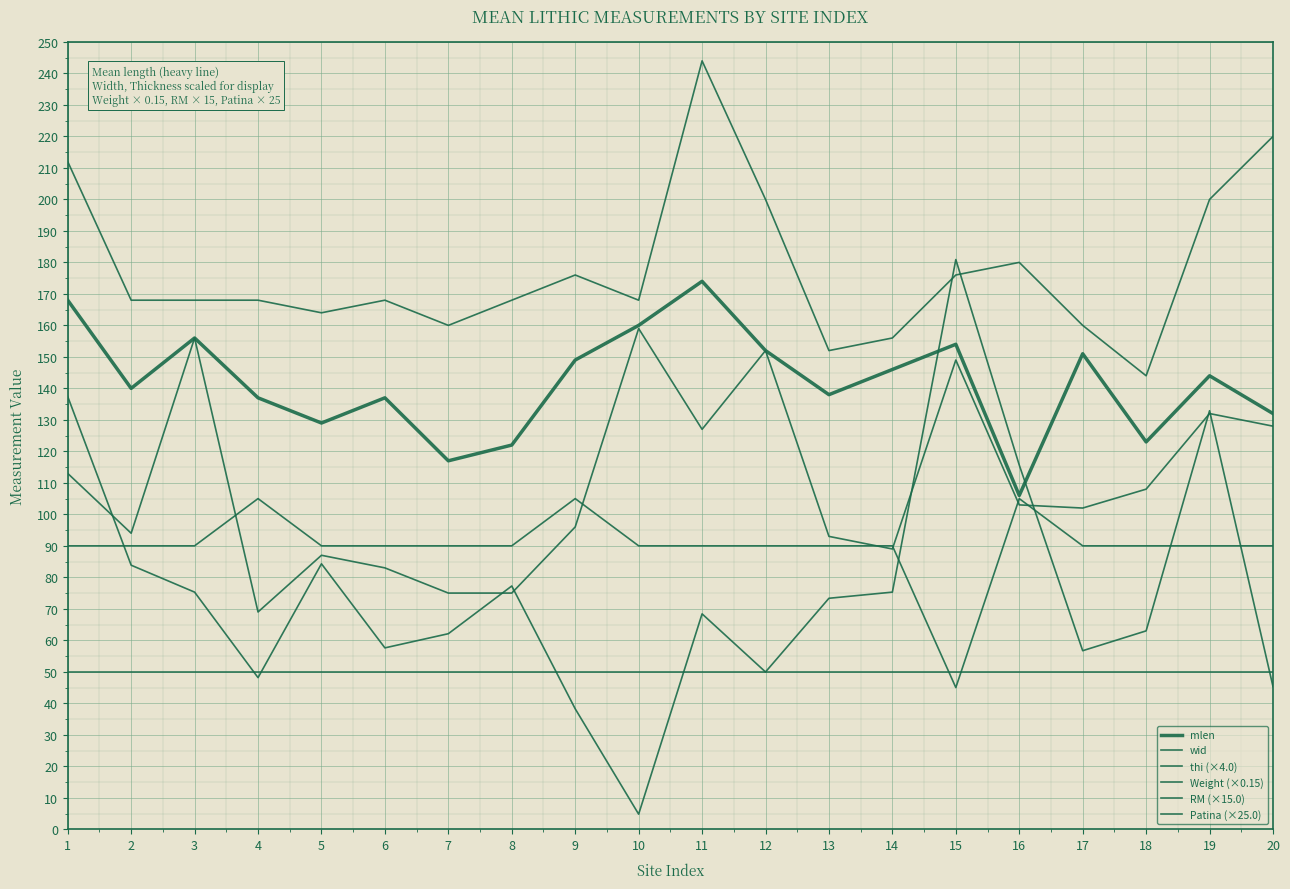

Is this an area chart (filled region under the line)?

No